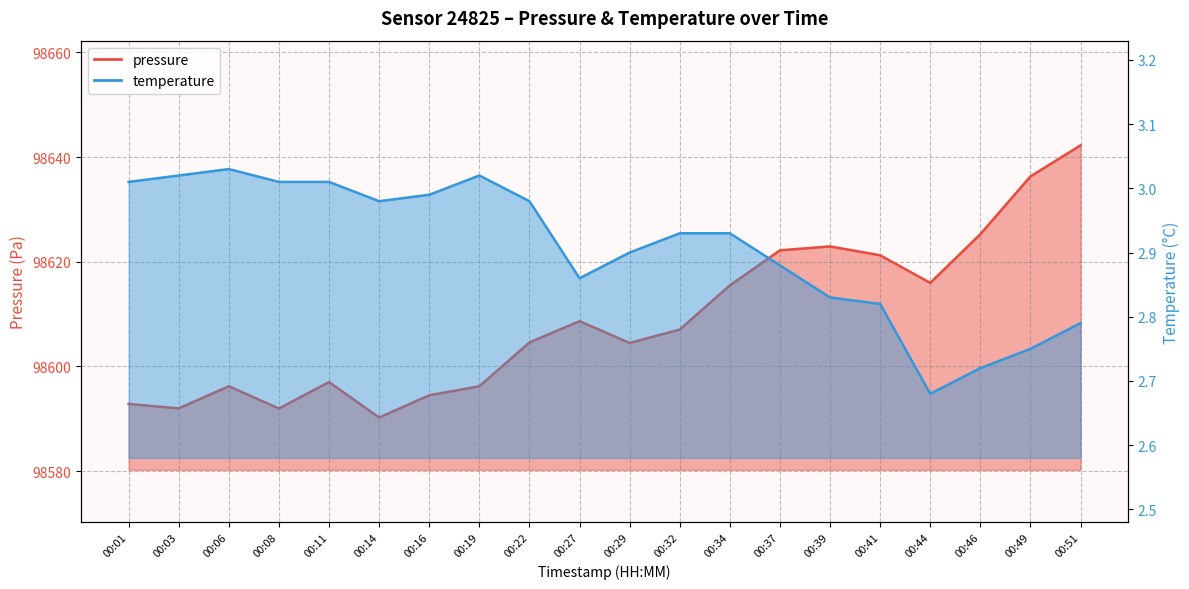

How many distinct data groups are displayed?

2